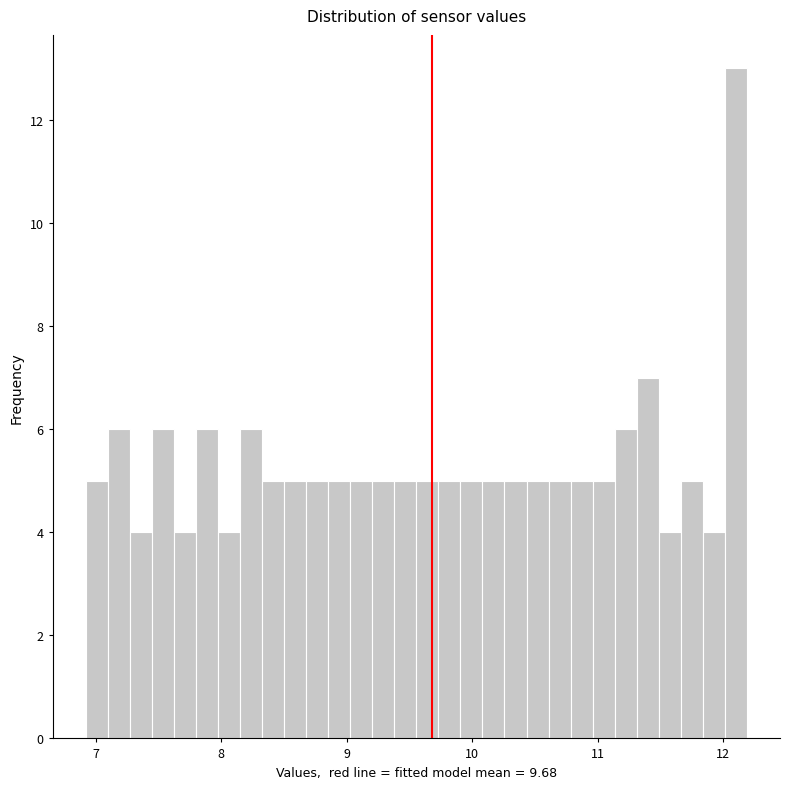

Around what value on the x-axis is the tallest bar? Give the approximate position of its centre, as read against the axis.

12.1